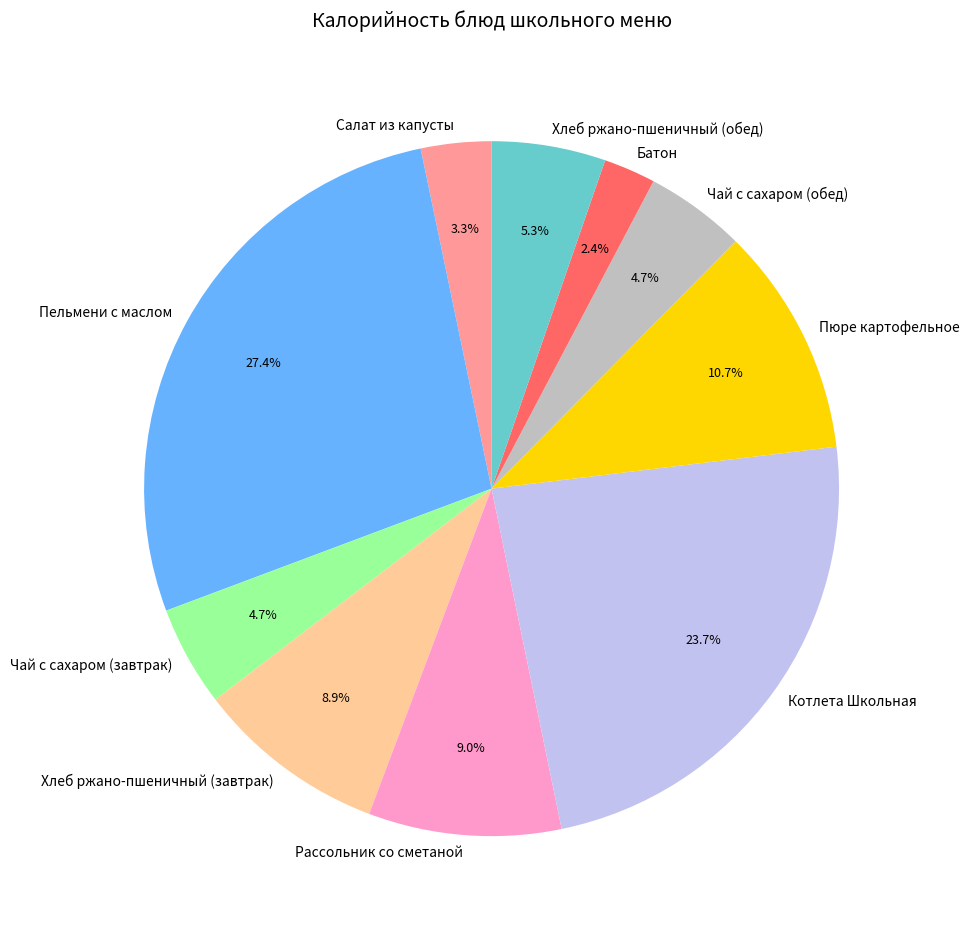

To the nearest percent, what is the average slice percentage?

10%